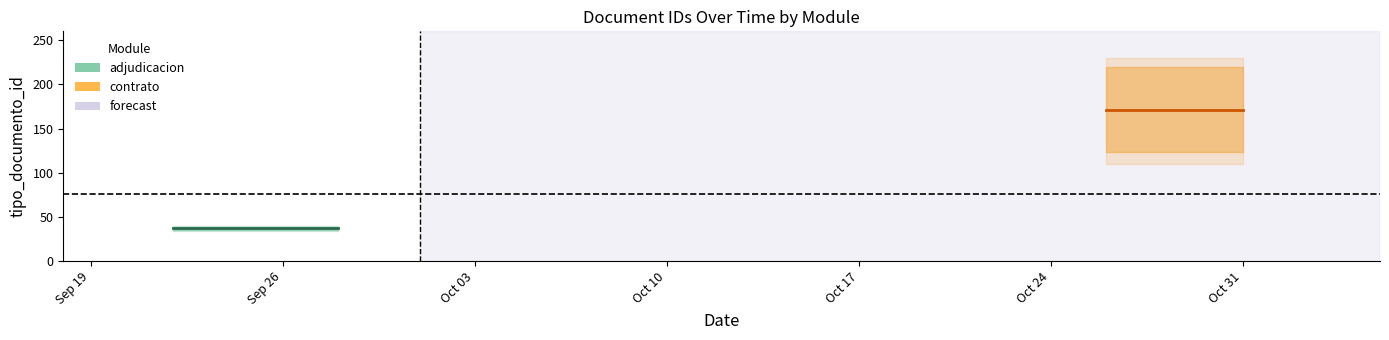

Reading left to right, extract all data points from this chart.

adjudicacion: 37.0	37.0
contrato: 171.5	171.5